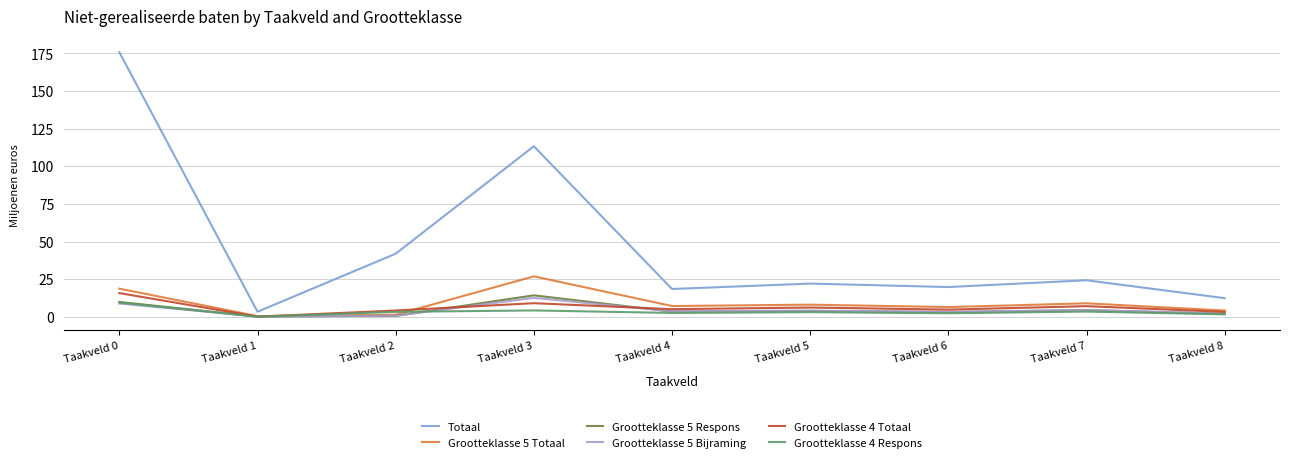

The Grootteklasse 4 Respons series shows 3.1 at Taakveld 5. True or false?

True